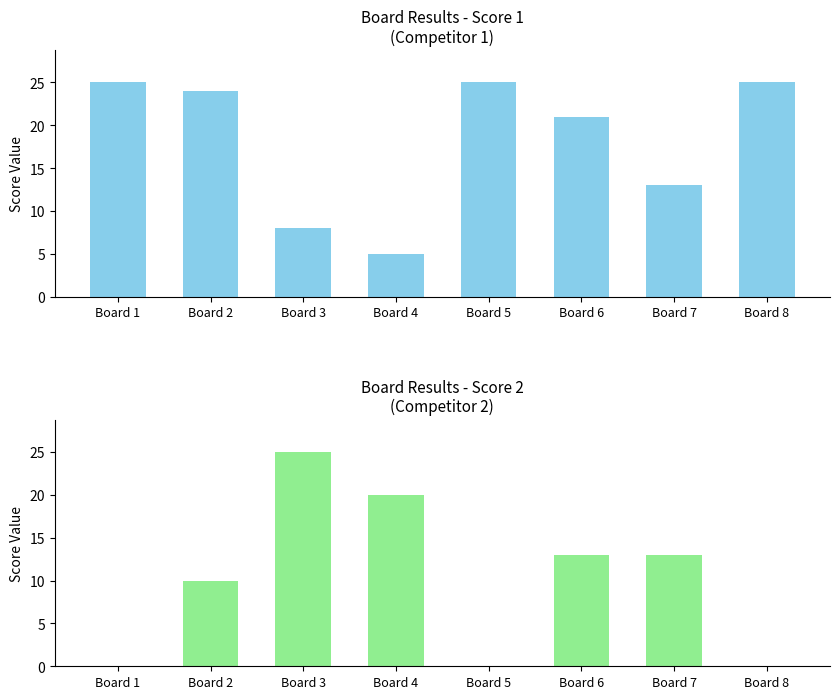

Does the chart contain any negative values?

No